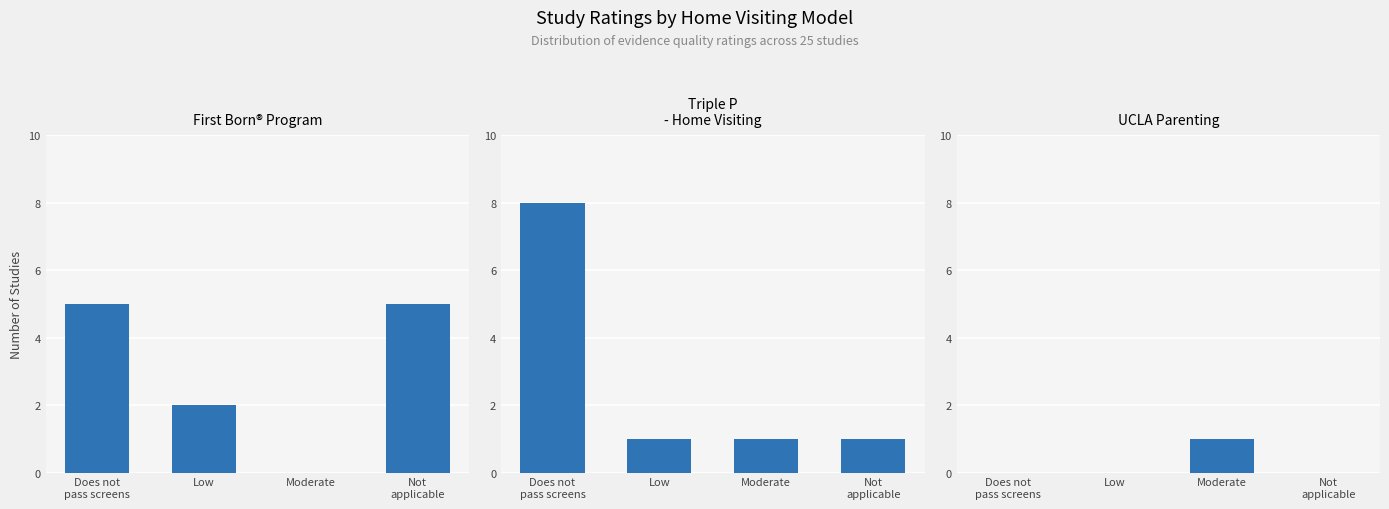

The value of Triple P - Home Visiting at Moderate is 1. True or false?

True